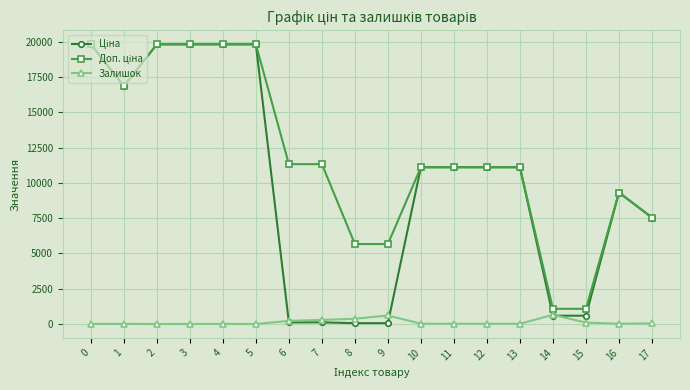

List the labels in order of Ціна value, smallest first.

8, 9, 6, 7, 14, 15, 17, 16, 10, 11, 12, 13, 1, 0, 2, 3, 4, 5